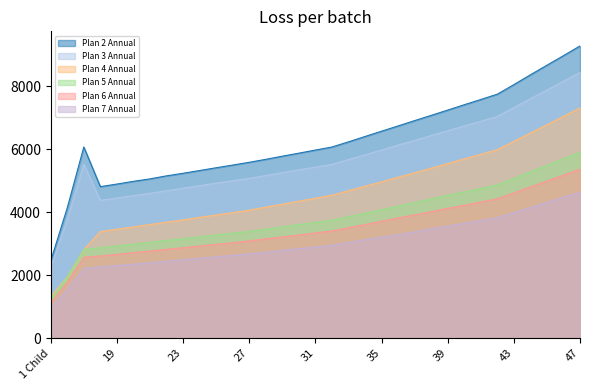

Where is Plan 3 Annual nearest to the value 5332?

30